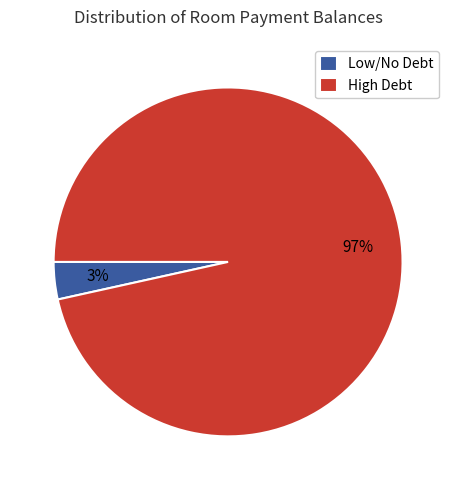

What is the majority slice?

High Debt